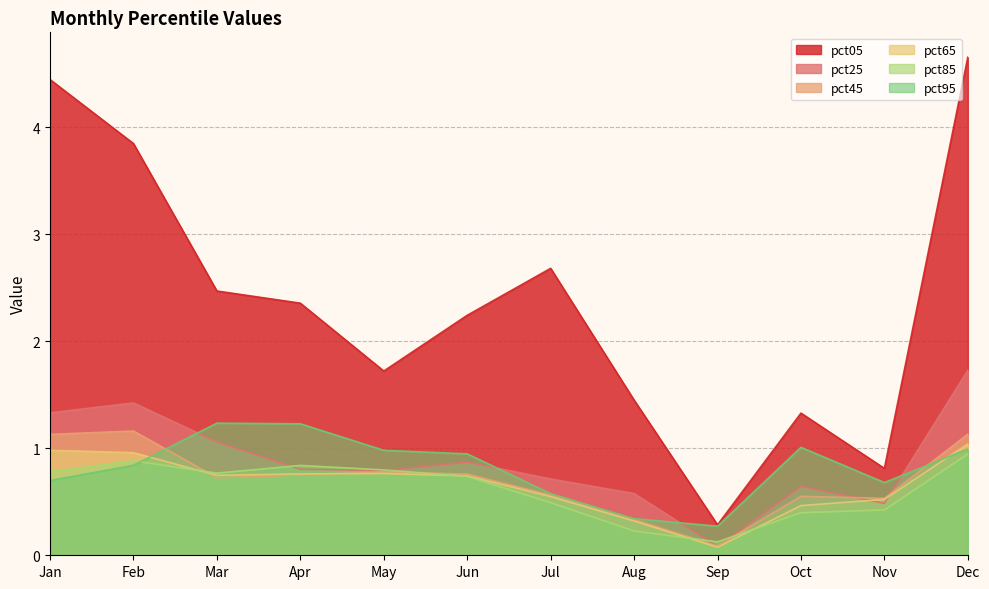

At which category is the sum across all series the highest?

Dec